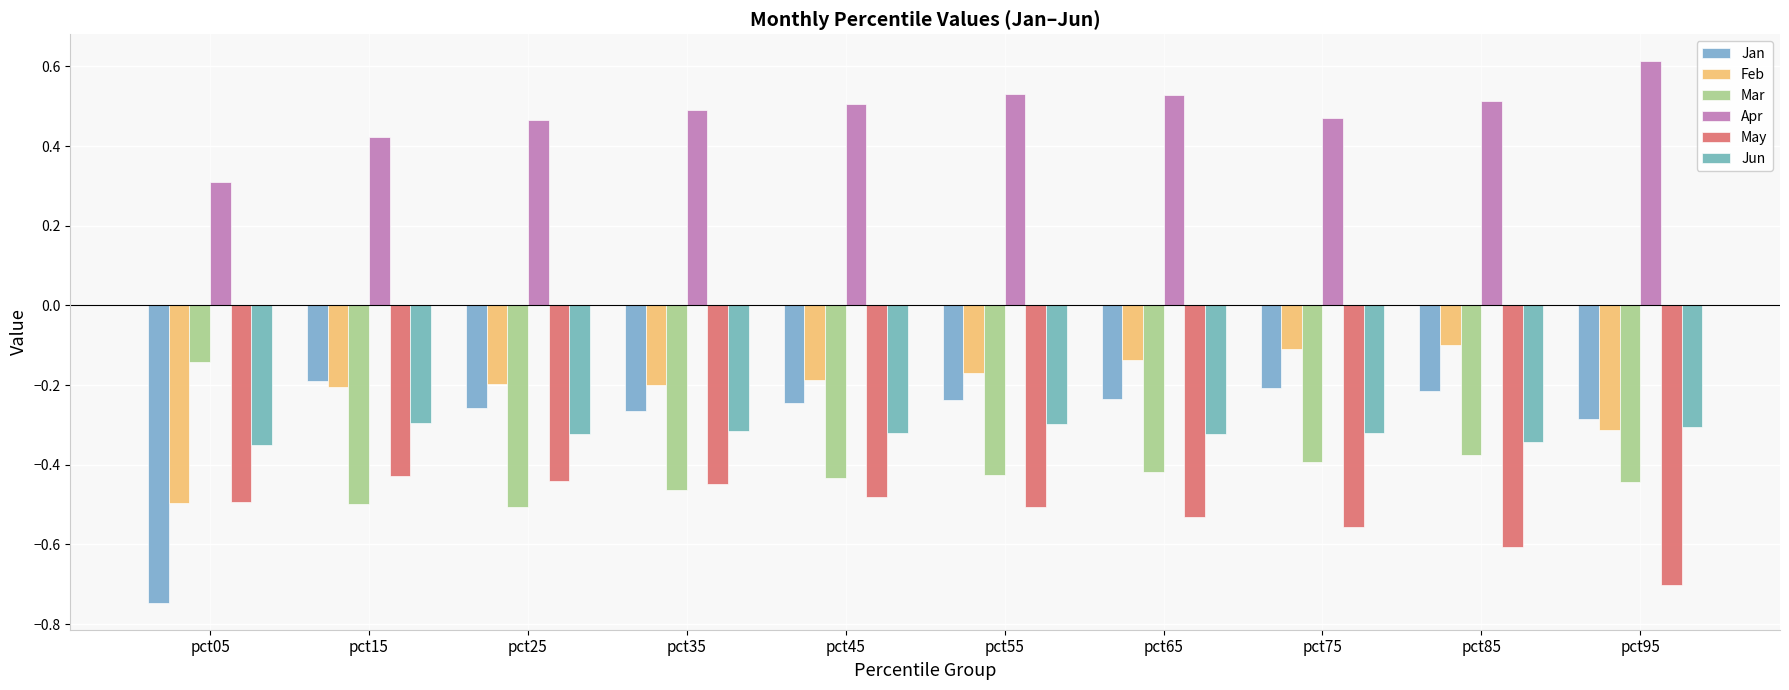

Is it true that May equals -0.2 at pct55?

False